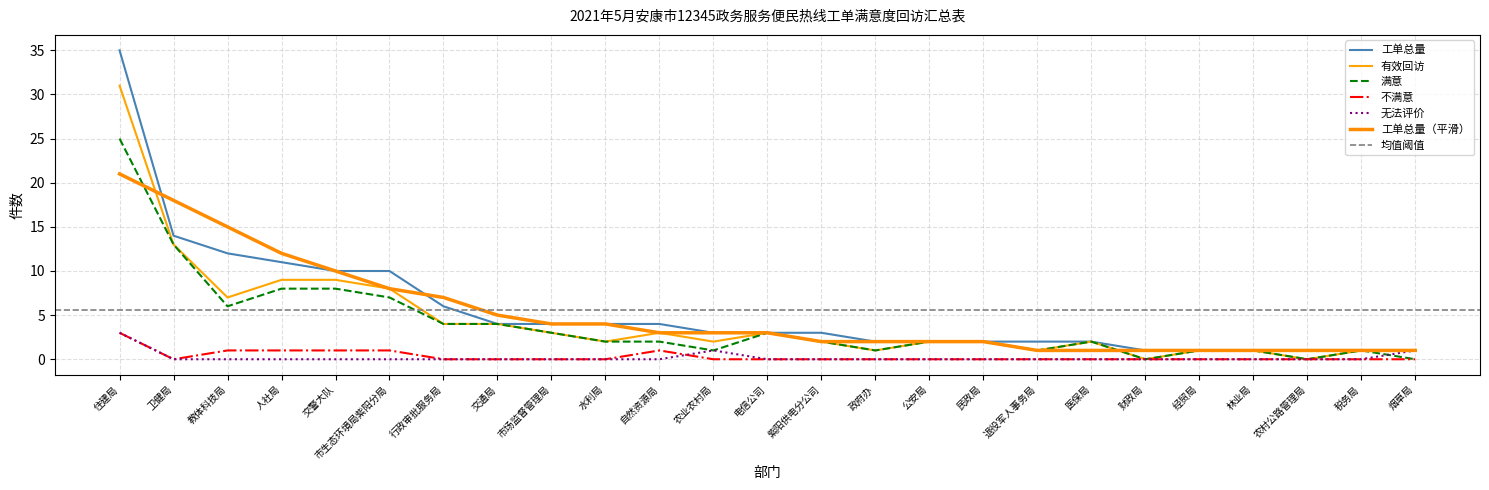

What is the value of the 有效回访 point at the 18th from the left?

1